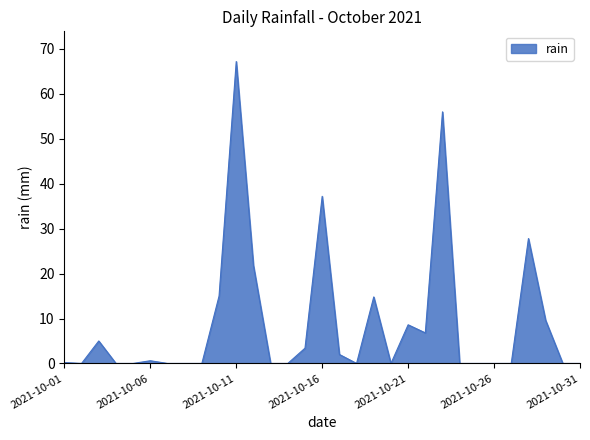

What is the difference between the maximum and minimum values?

67.2